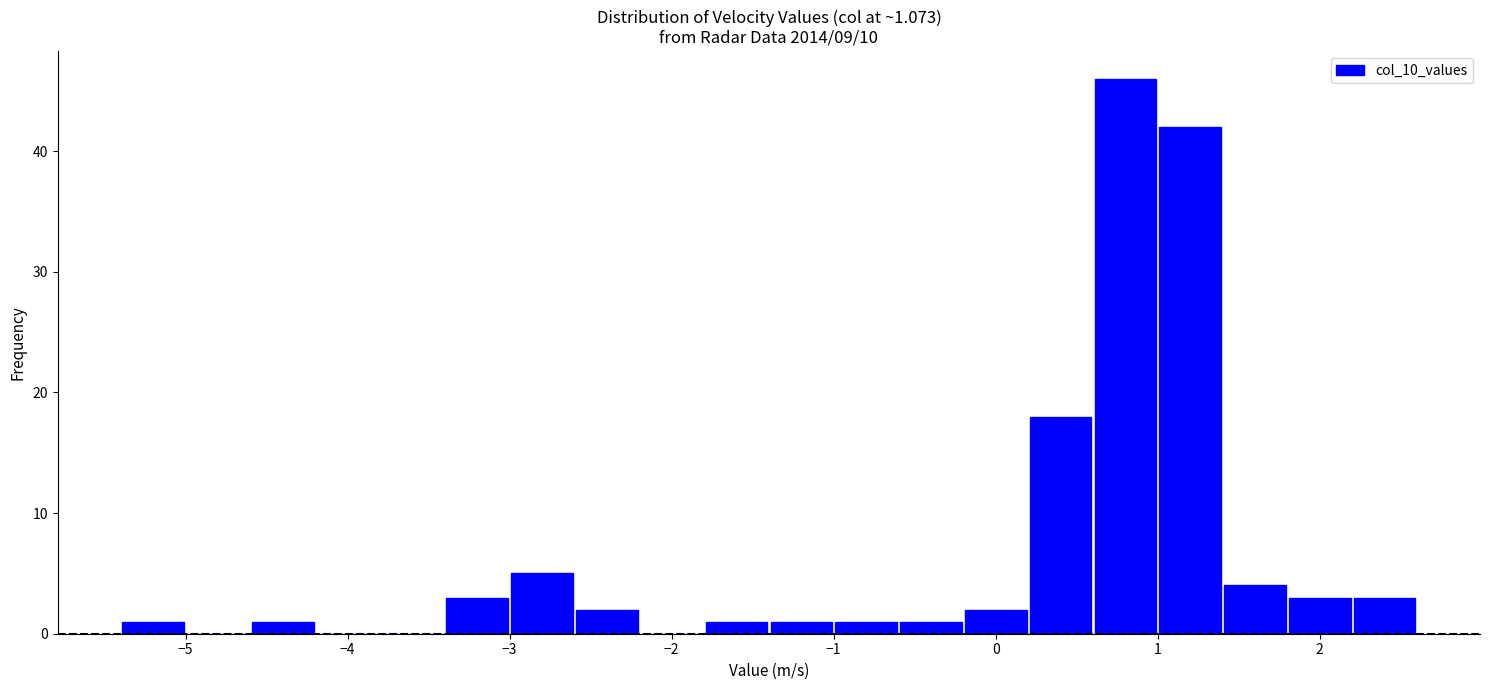

Reading left to right, list every bar in this chart as the range it spans on the x-axis followed by its height. The values are not printed on the chart, so give them approximately, as read against the axis.

-5.4 to -5.0: 1
-5.0 to -4.6: 0
-4.6 to -4.2: 1
-4.2 to -3.8: 0
-3.8 to -3.4: 0
-3.4 to -3.0: 3
-3.0 to -2.6: 5
-2.6 to -2.2: 2
-2.2 to -1.8: 0
-1.8 to -1.4: 1
-1.4 to -1.0: 1
-1.0 to -0.6: 1
-0.6 to -0.2: 1
-0.2 to 0.2: 2
0.2 to 0.6: 18
0.6 to 1.0: 46
1.0 to 1.4: 42
1.4 to 1.8: 4
1.8 to 2.2: 3
2.2 to 2.6: 3